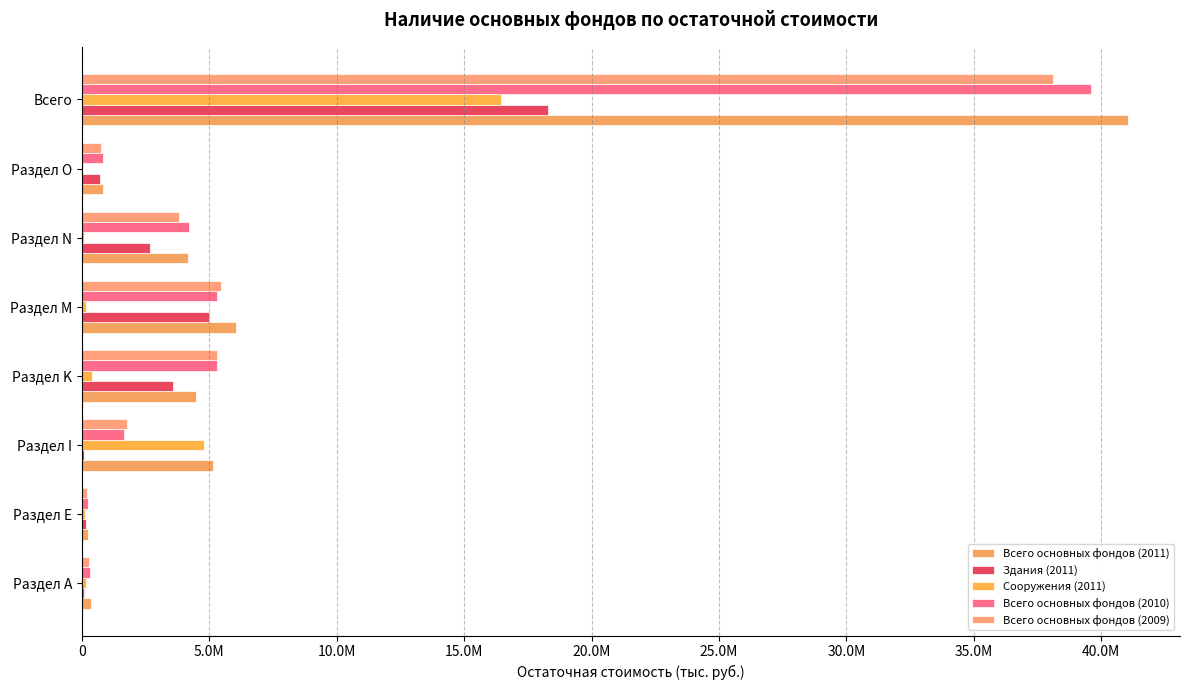

Does the chart contain any negative values?

No